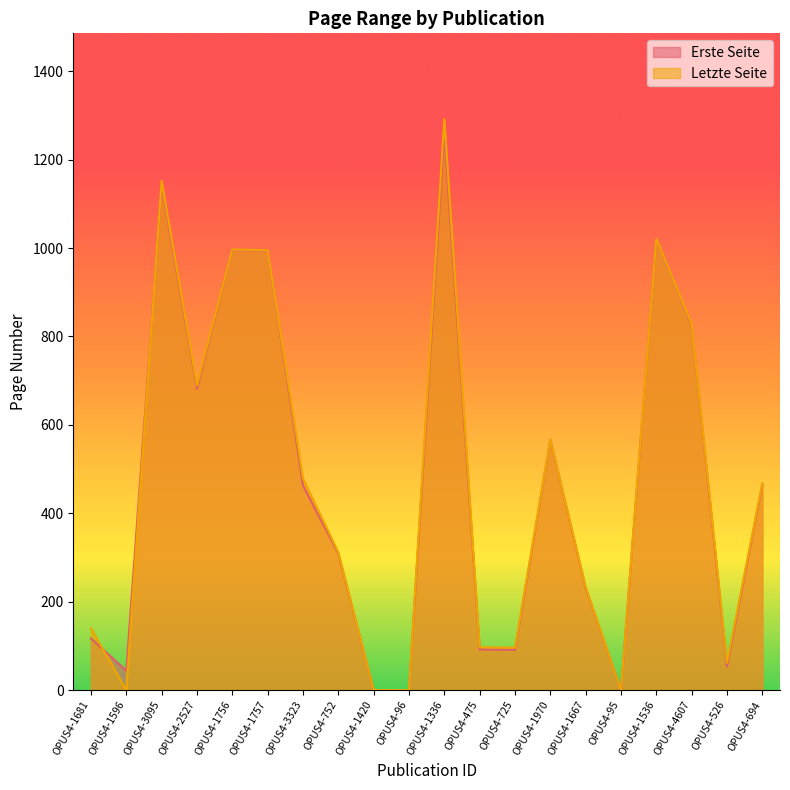

Does the chart display data point markers on the line(s)?

No